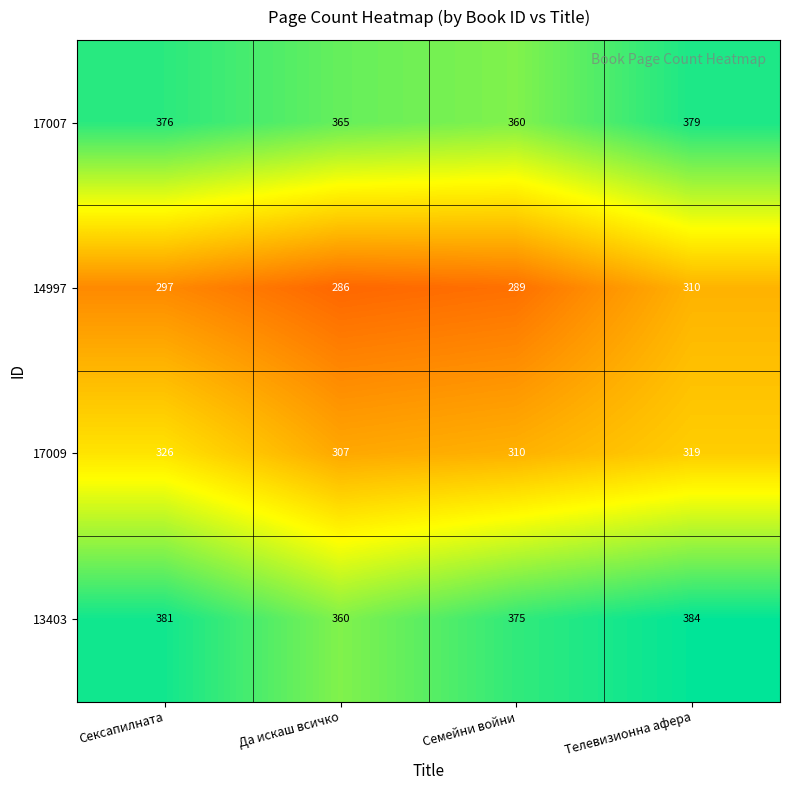

Which series has the largest total across all categories?

13403